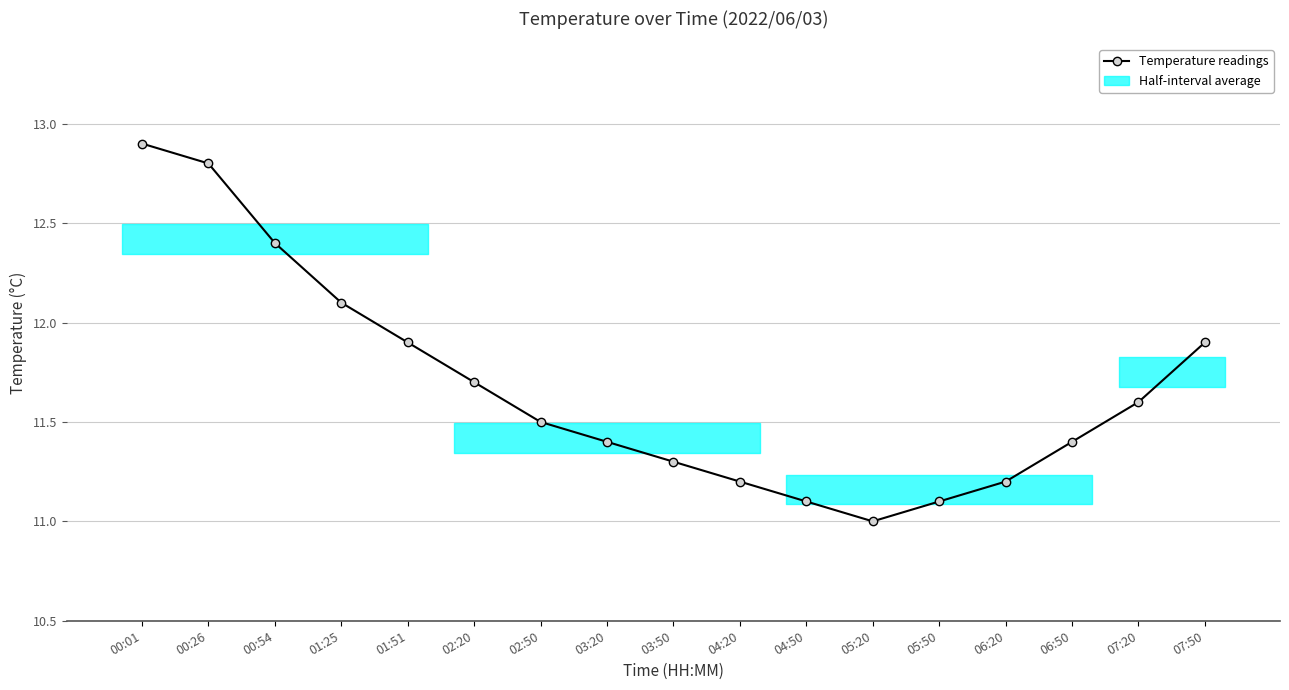

True or false: the data has more than 2 interior local peaks.

False